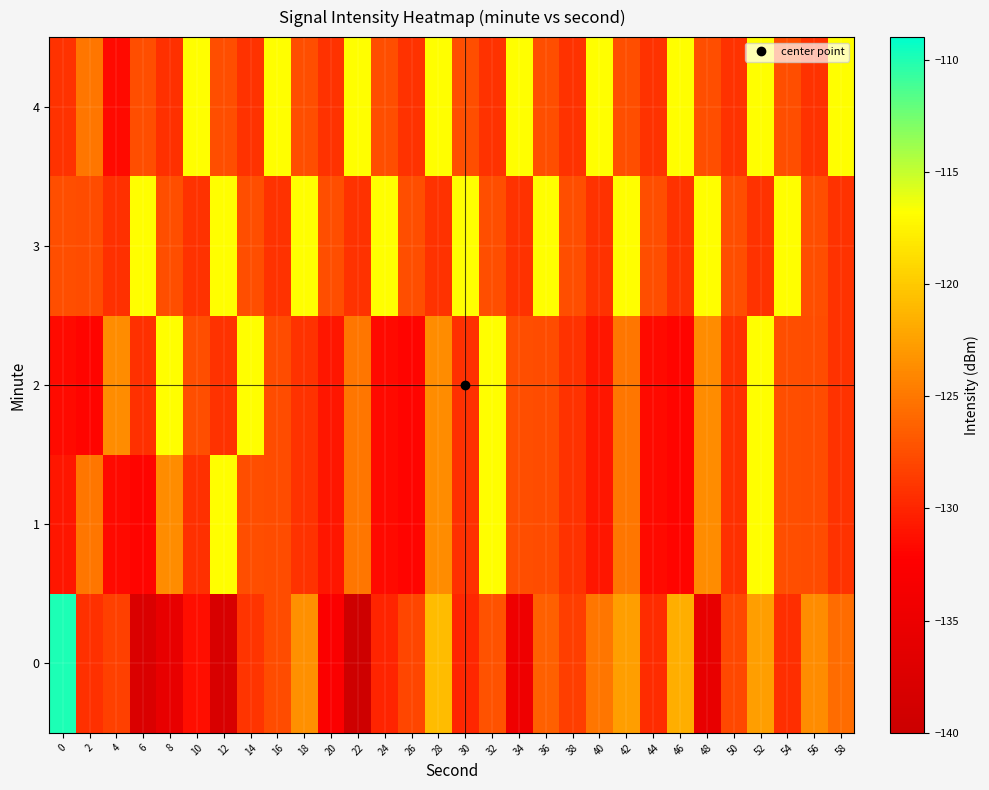

Reading right to left, what are all the values shown in this chart?

0: 58=-125.6	56=-123.7	54=-129.5	52=-122.6	50=-127.9	48=-135.5	46=-121.7	44=-129.5	42=-122.6	40=-125.1	38=-128.5	36=-126.4	34=-134.6	32=-127.2	30=-129.9	28=-120.8	26=-128.0	24=-130.0	22=-139.6	20=-132.8	18=-123.5	16=-127.6	14=-129.0	12=-138.1	10=-131.3	8=-135.7	6=-137.7	4=-128.3	2=-129.3	0=-109.9
1: 58=-129.1	56=-127.6	54=-127.5	52=-116.8	50=-129.3	48=-123.7	46=-131.9	44=-131.6	42=-125.1	40=-130.9	38=-129.1	36=-127.6	34=-127.5	32=-116.8	30=-129.3	28=-123.7	26=-131.9	24=-131.6	22=-125.1	20=-130.9	18=-129.1	16=-127.6	14=-127.5	12=-116.8	10=-129.3	8=-123.7	6=-131.9	4=-131.6	2=-125.1	0=-130.9
2: 58=-129.1	56=-127.6	54=-127.5	52=-116.8	50=-129.3	48=-123.7	46=-131.9	44=-131.6	42=-125.1	40=-130.9	38=-129.1	36=-127.6	34=-127.5	32=-116.8	30=-129.3	28=-123.7	26=-131.9	24=-131.6	22=-125.1	20=-130.9	18=-129.1	16=-127.6	14=-116.8	12=-129.1	10=-127.5	8=-116.8	6=-129.3	4=-123.7	2=-131.9	0=-131.6
3: 58=-129.1	56=-127.5	54=-116.8	52=-129.1	50=-127.5	48=-116.8	46=-129.1	44=-127.5	42=-116.8	40=-129.1	38=-127.5	36=-116.8	34=-129.1	32=-127.5	30=-116.8	28=-129.1	26=-127.5	24=-116.8	22=-129.1	20=-127.5	18=-116.8	16=-129.1	14=-127.5	12=-116.8	10=-129.1	8=-127.5	6=-116.8	4=-129.3	2=-127.6	0=-127.5
4: 58=-116.8	56=-129.1	54=-127.5	52=-116.8	50=-129.1	48=-127.5	46=-116.8	44=-129.1	42=-127.5	40=-116.8	38=-129.1	36=-127.5	34=-116.8	32=-129.1	30=-127.5	28=-116.8	26=-129.1	24=-127.5	22=-116.8	20=-129.1	18=-127.5	16=-116.8	14=-129.1	12=-127.5	10=-116.8	8=-129.3	6=-127.5	4=-131.6	2=-125.1	0=-129.1